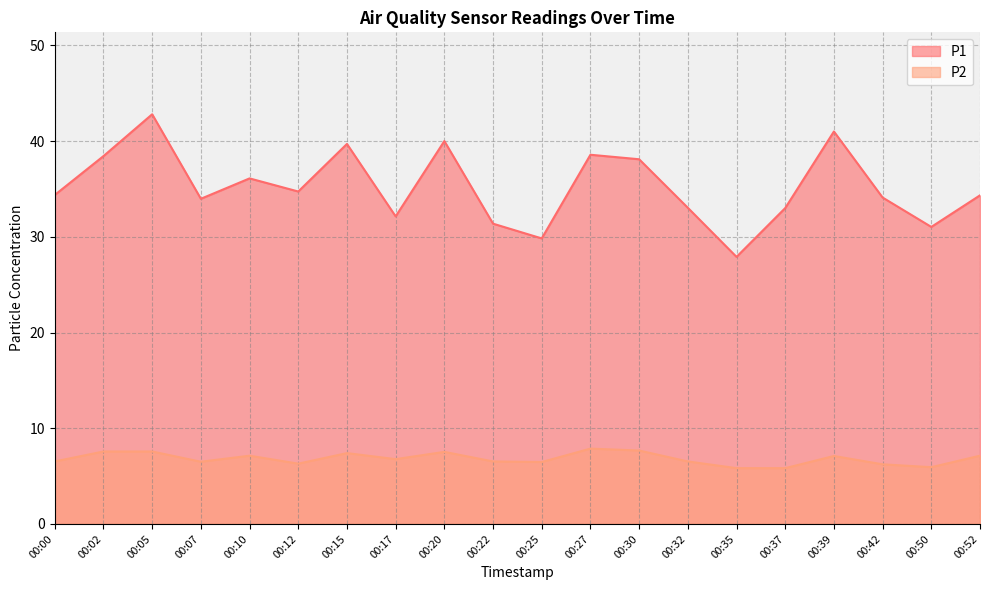

What is the sum of all P2 values?

136.4